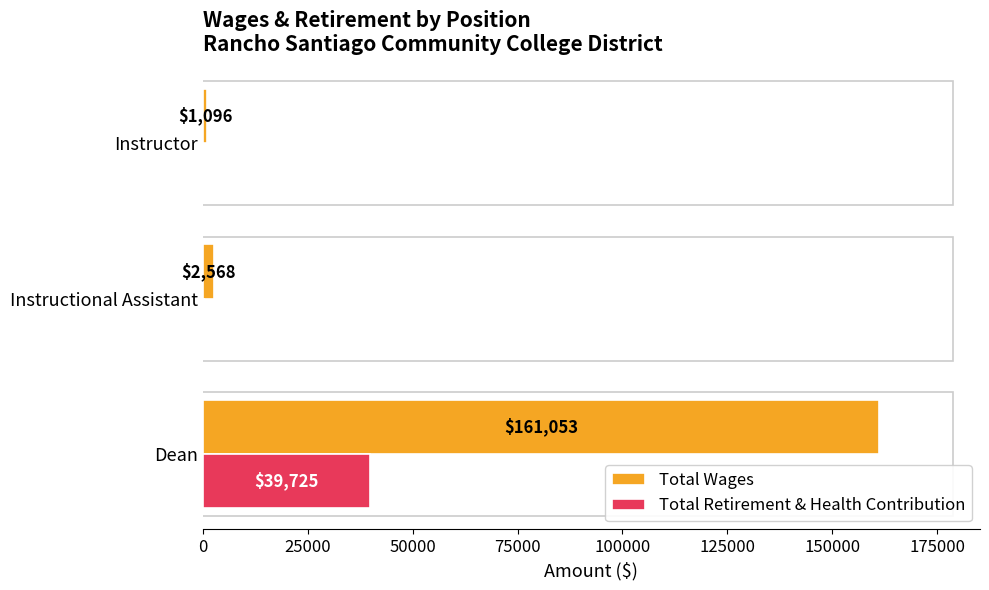

What is the maximum value for Total Retirement & Health Contribution?

39725